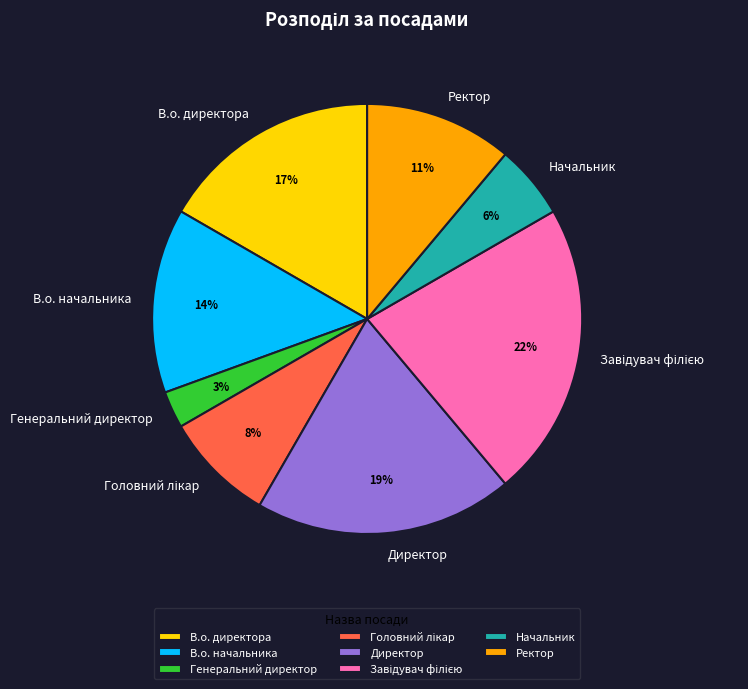

True or false: Генеральний директор accounts for 9% of the total.

False